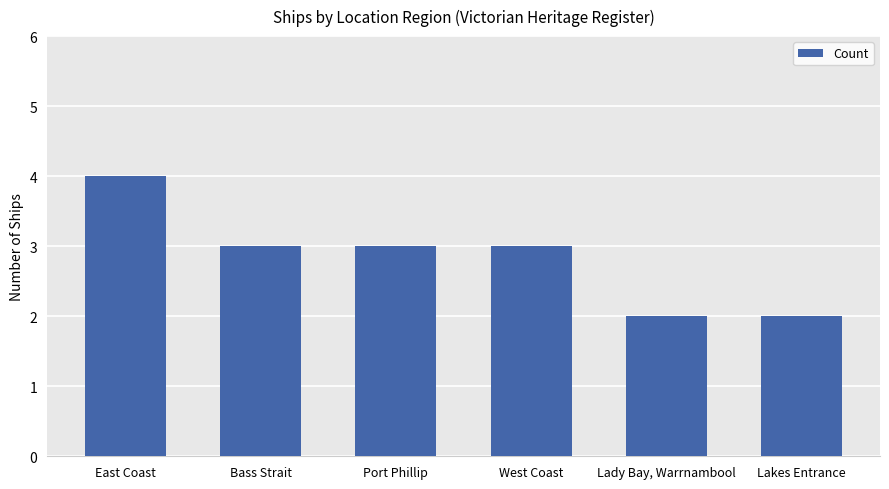

What is the maximum value shown in the chart?

4